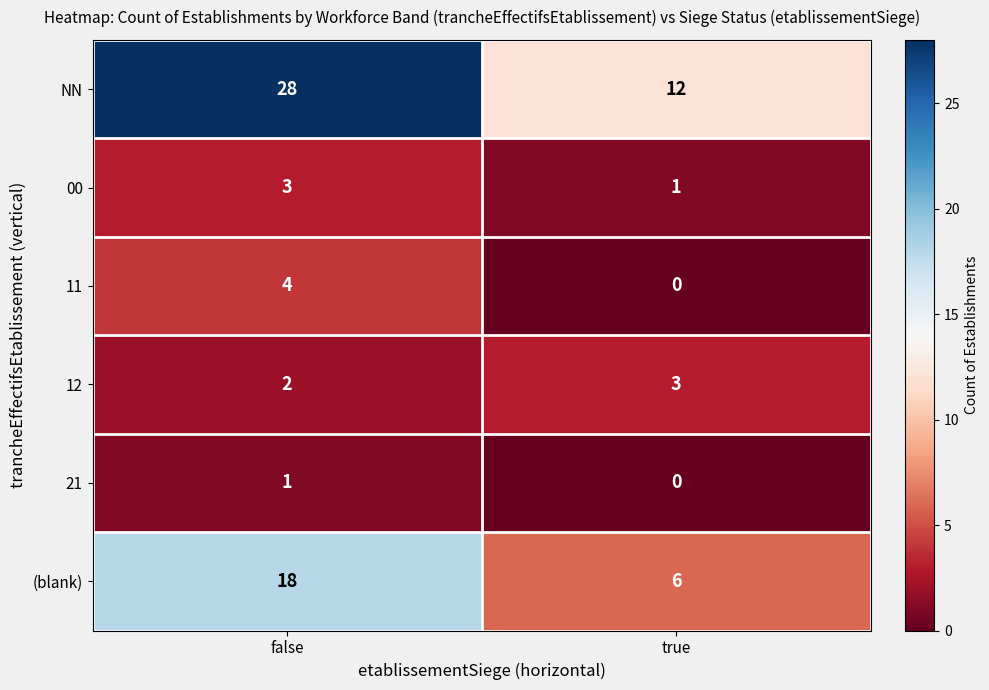

The NN series shows 8 at true. True or false?

False